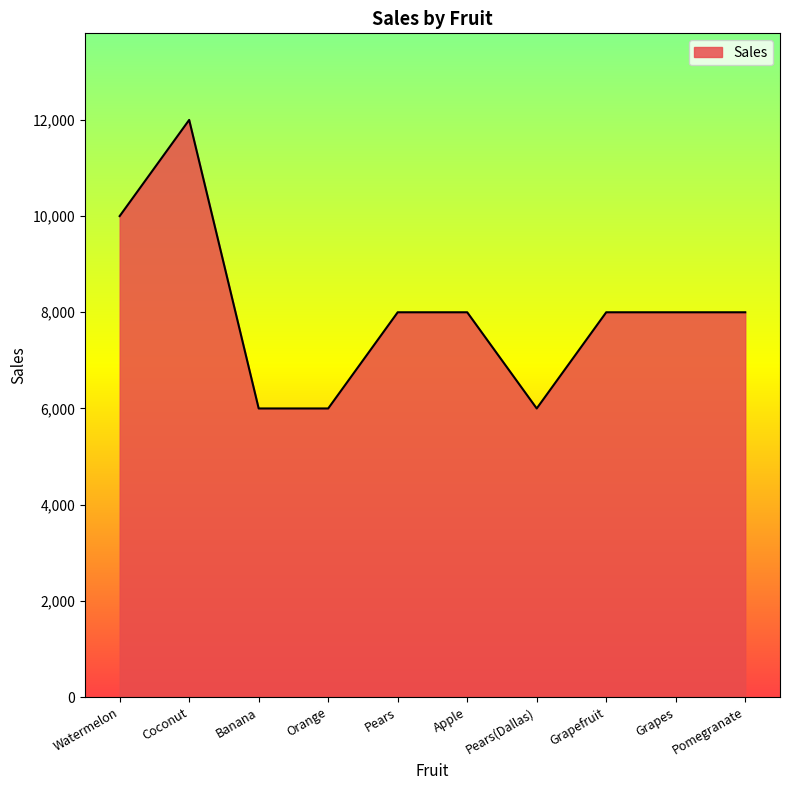

Count the number of data series in this chart.

1